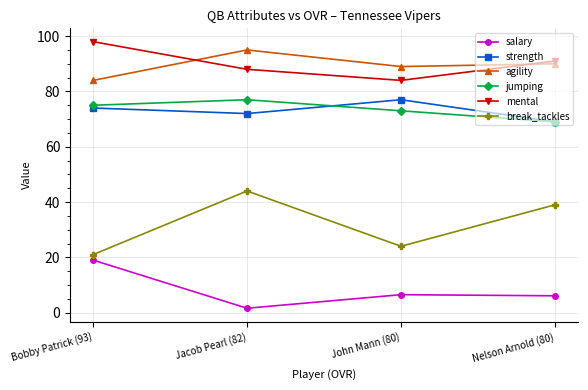

How many interior local valleys does the mental series have?

1